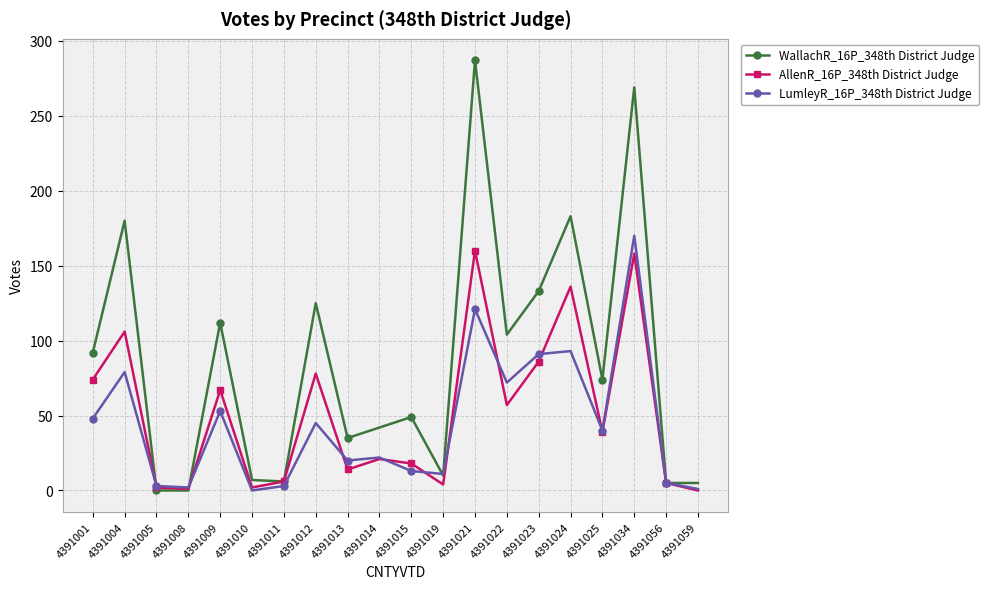

Rank the series by their average value, from highest to lowest.

WallachR_16P_348th District Judge, AllenR_16P_348th District Judge, LumleyR_16P_348th District Judge